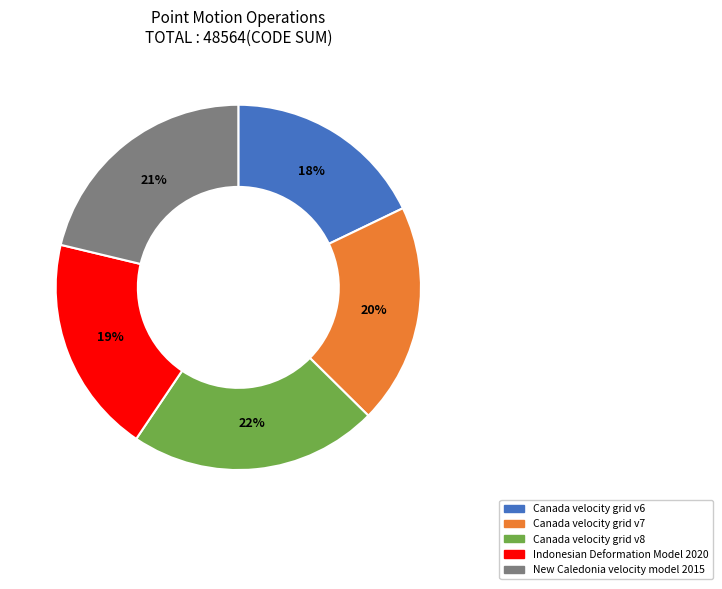

What is the ratio of the value at Indonesian Deformation Model 2020 to the value at Canada velocity grid v6?

1.1